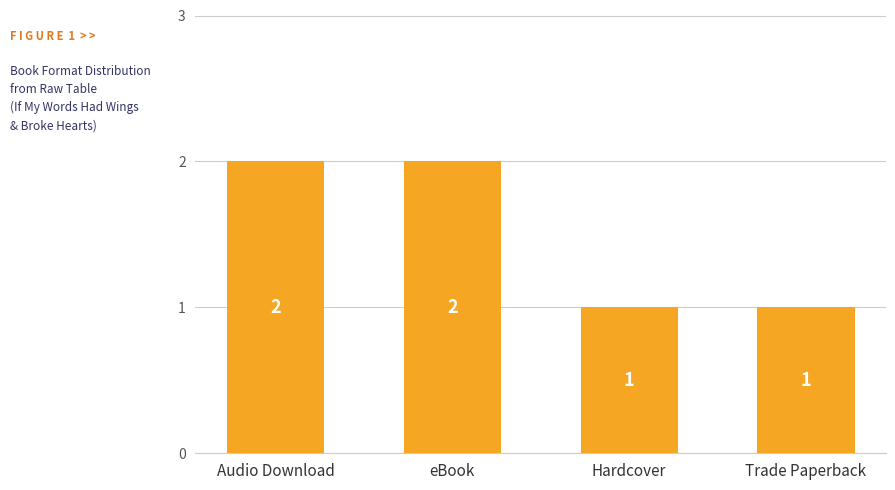

What position from the left is Hardcover?

3